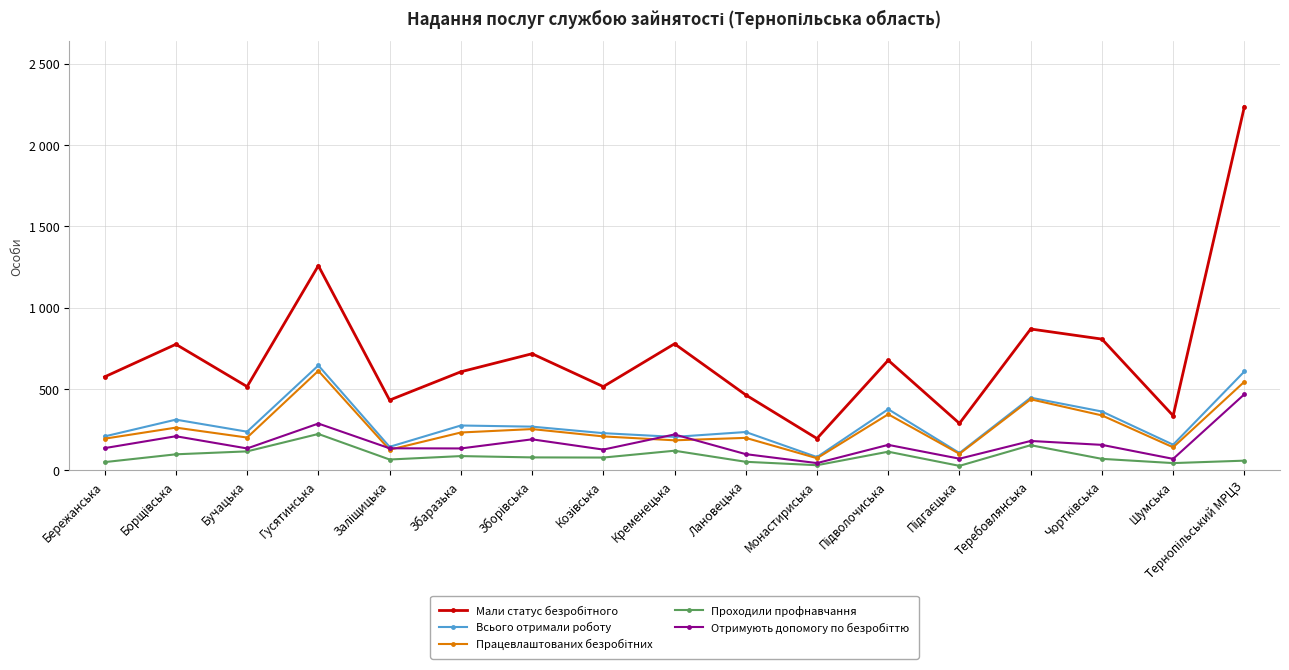

Reading right to left, transcribe all the data shown in this chart.

Мали статус безробітного: Тернопільський МРЦЗ=2235	Шумська=336	Чортківська=807	Теребовлянська=869	Підгаєцька=289	Підволочиська=677	Монастириська=196	Лановецька=464	Кременецька=778	Козівська=515	Зборівська=717	Збаразька=606	Заліщицька=432	Гусятинська=1258	Бучацька=515	Борщівська=775	Бережанська=575
Всього отримали роботу: Тернопільський МРЦЗ=608	Шумська=158	Чортківська=362	Теребовлянська=447	Підгаєцька=107	Підволочиська=376	Монастириська=82	Лановецька=236	Кременецька=206	Козівська=229	Зборівська=269	Збаразька=276	Заліщицька=145	Гусятинська=645	Бучацька=238	Борщівська=312	Бережанська=209
Працевлаштованих безробітних: Тернопільський МРЦЗ=545	Шумська=142	Чортківська=338	Теребовлянська=437	Підгаєцька=102	Підволочиська=345	Монастириська=75	Лановецька=200	Кременецька=185	Козівська=209	Зборівська=254	Збаразька=233	Заліщицька=127	Гусятинська=612	Бучацька=202	Борщівська=263	Бережанська=195
Проходили профнавчання: Тернопільський МРЦЗ=60	Шумська=45	Чортківська=71	Теребовлянська=155	Підгаєцька=28	Підволочиська=115	Монастириська=32	Лановецька=53	Кременецька=121	Козівська=79	Зборівська=80	Збаразька=88	Заліщицька=67	Гусятинська=224	Бучацька=117	Борщівська=99	Бережанська=51
Отримують допомогу по безробіттю: Тернопільський МРЦЗ=468	Шумська=71	Чортківська=157	Теребовлянська=181	Підгаєцька=72	Підволочиська=157	Монастириська=45	Лановецька=100	Кременецька=221	Козівська=128	Зборівська=191	Збаразька=135	Заліщицька=136	Гусятинська=288	Бучацька=135	Борщівська=210	Бережанська=137